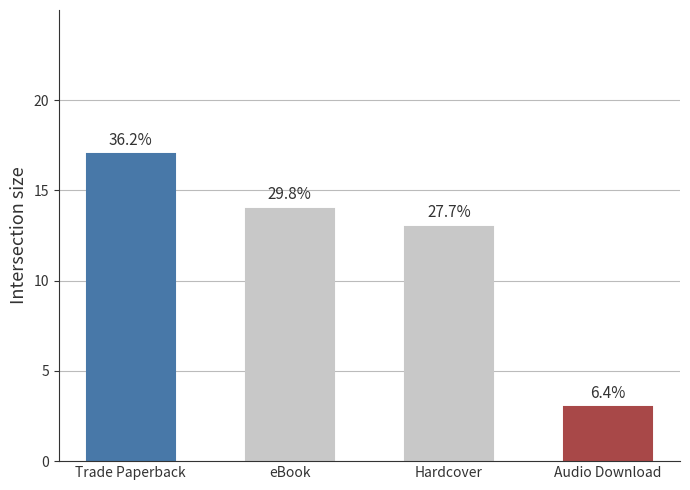

How many bars are there in total?

4